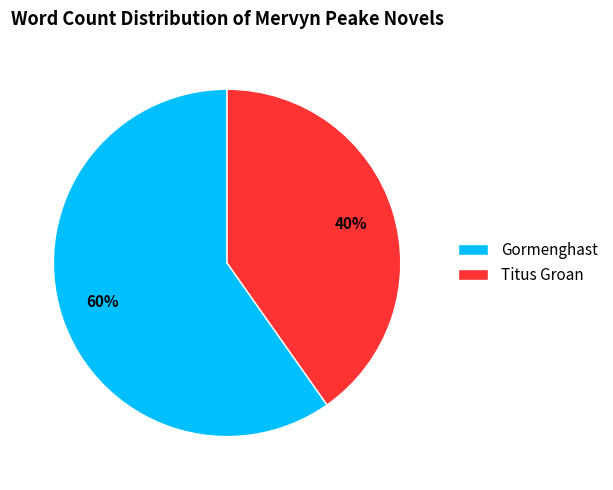

To the nearest percent, what percentage of the pie is Titus Groan?

40%